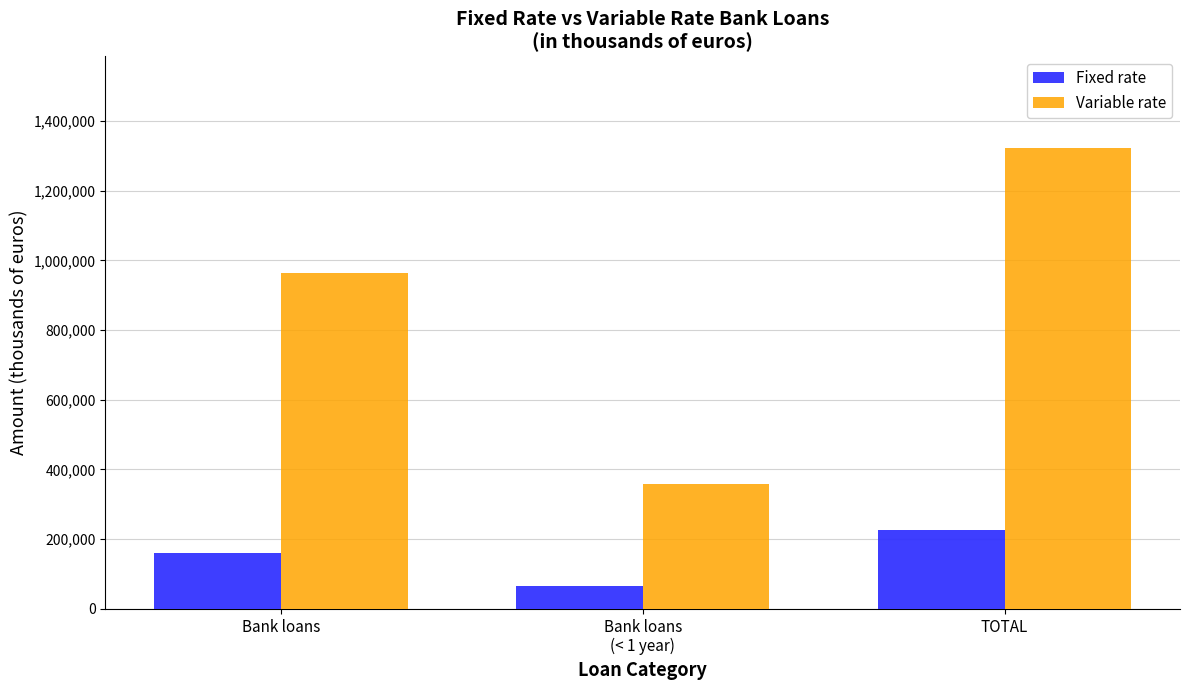

Count the number of categories in the chart.

3